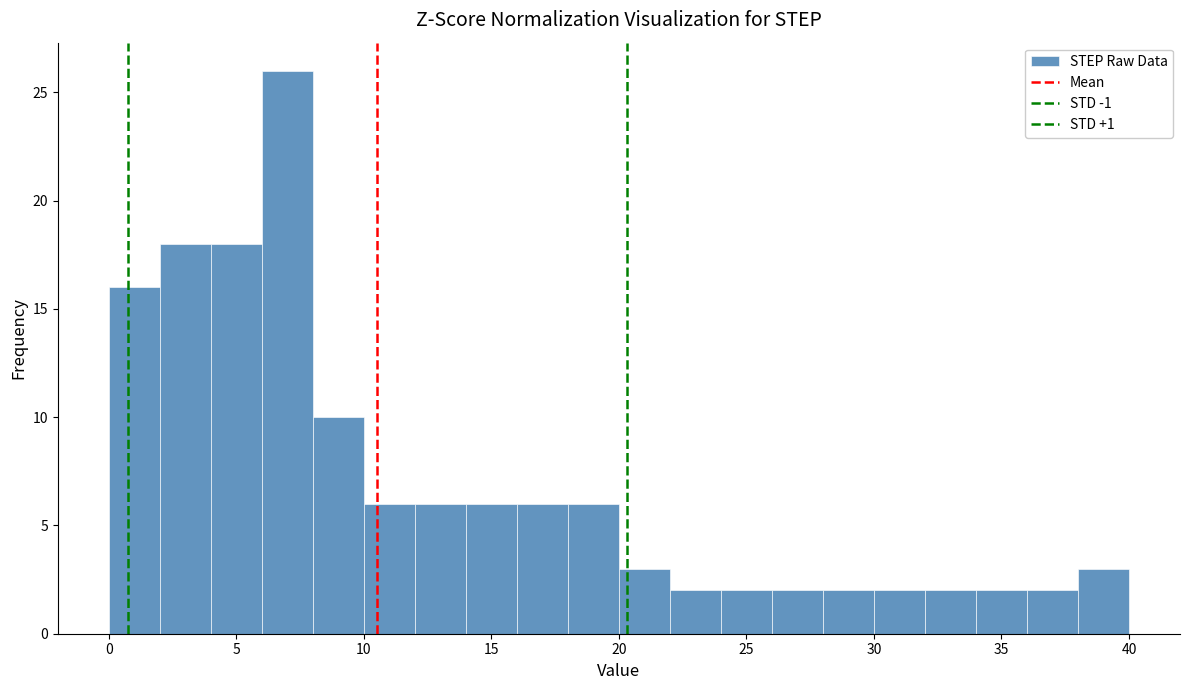

Reading left to right, list every bar in this chart as the range it spans on the x-axis followed by its height. The values are not printed on the chart, so give them approximately, as read against the axis.

0 to 2: 16
2 to 4: 18
4 to 6: 18
6 to 8: 26
8 to 10: 10
10 to 12: 6
12 to 14: 6
14 to 16: 6
16 to 18: 6
18 to 20: 6
20 to 22: 3
22 to 24: 2
24 to 26: 2
26 to 28: 2
28 to 30: 2
30 to 32: 2
32 to 34: 2
34 to 36: 2
36 to 38: 2
38 to 40: 3